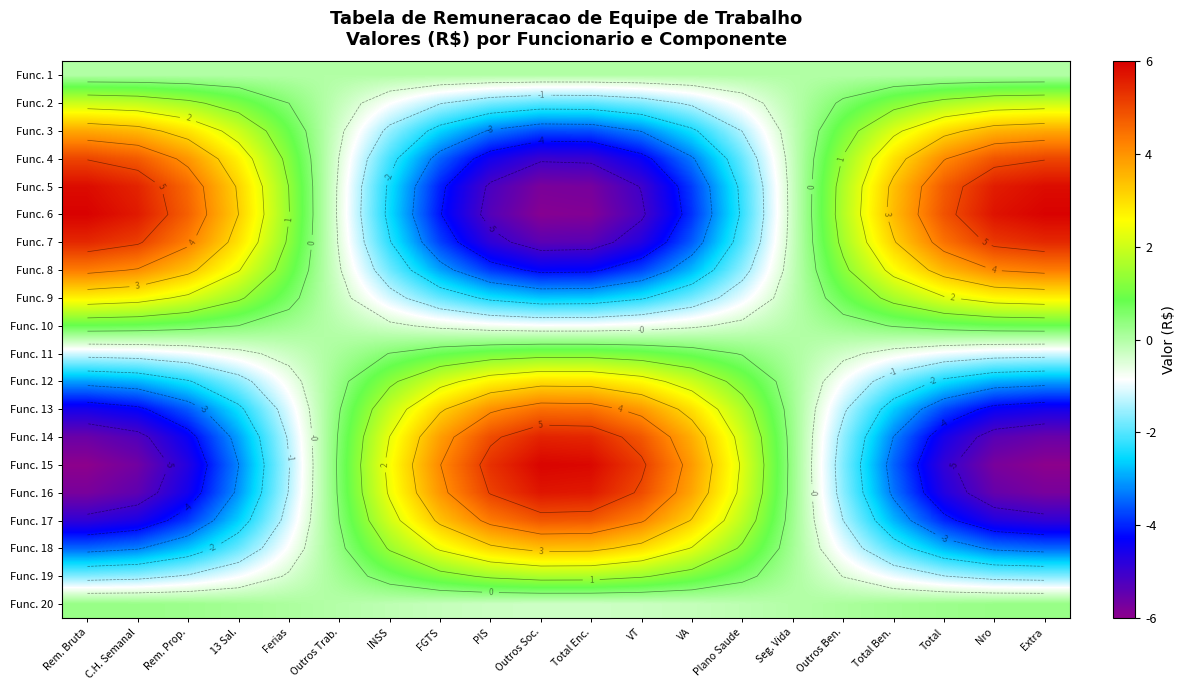

How many categories are shown in the chart?

20